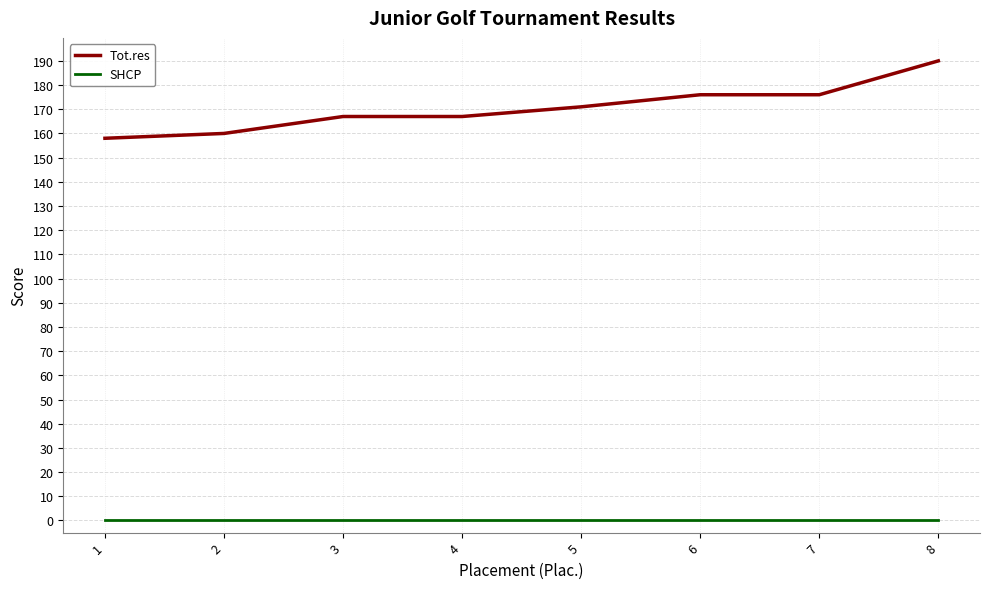

True or false: SHCP and Tot.res intersect in this chart.

False